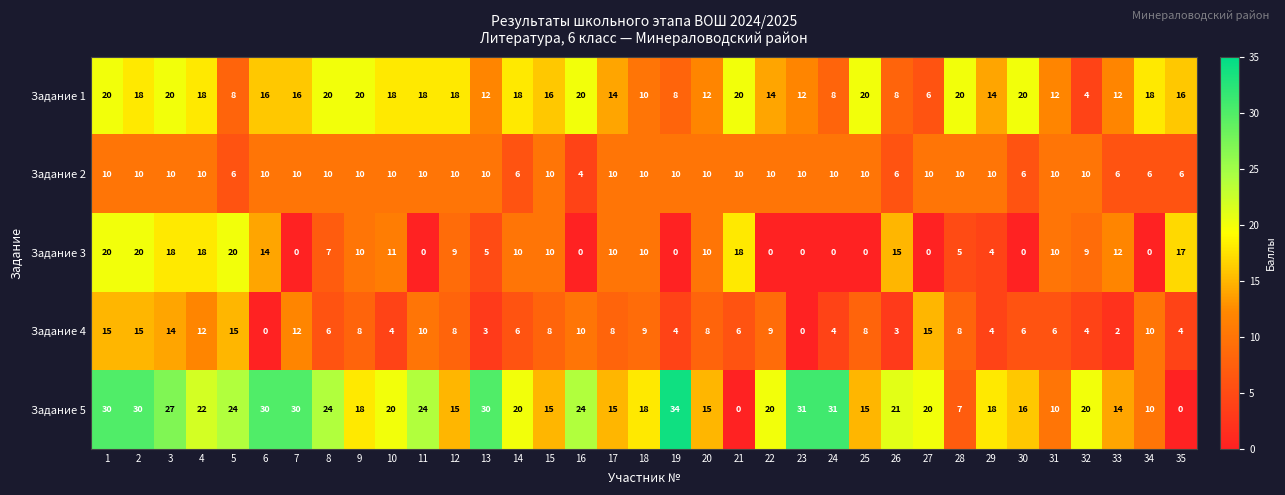

The value of Задание 5 at 24 is 31. True or false?

True